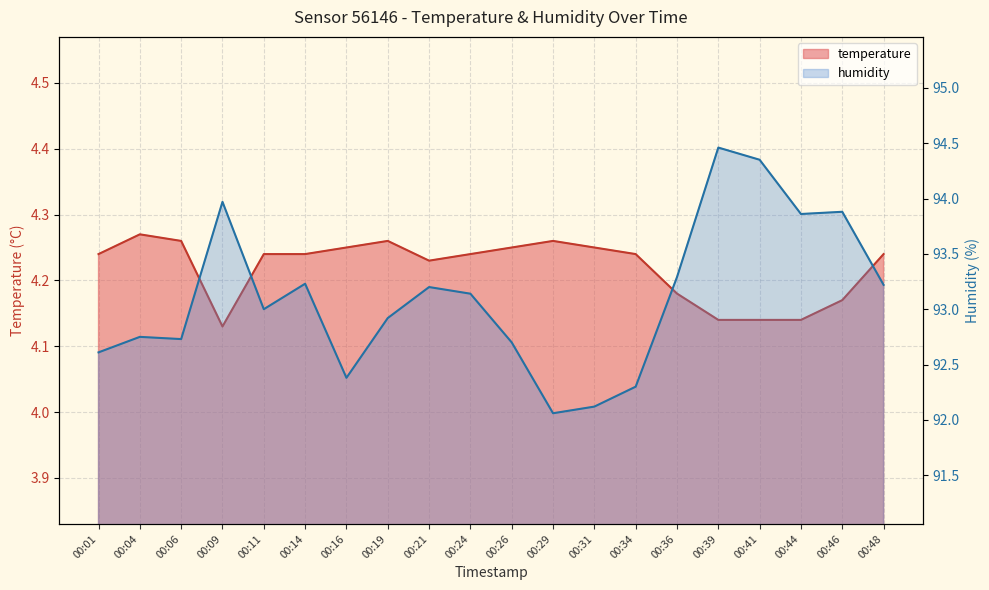

The value of temperature at 00:29 is 4.3. True or false?

True